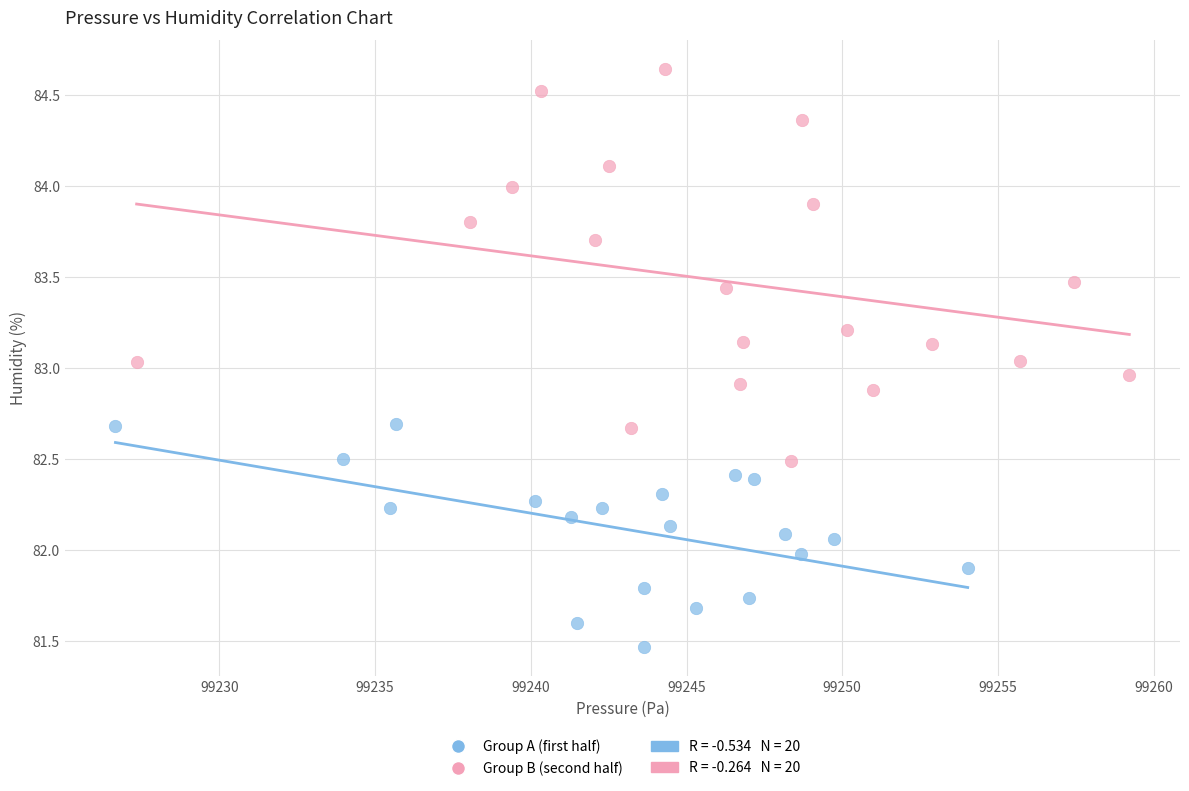

Which series has the largest Y range (max minus min)?

Group B (second half)